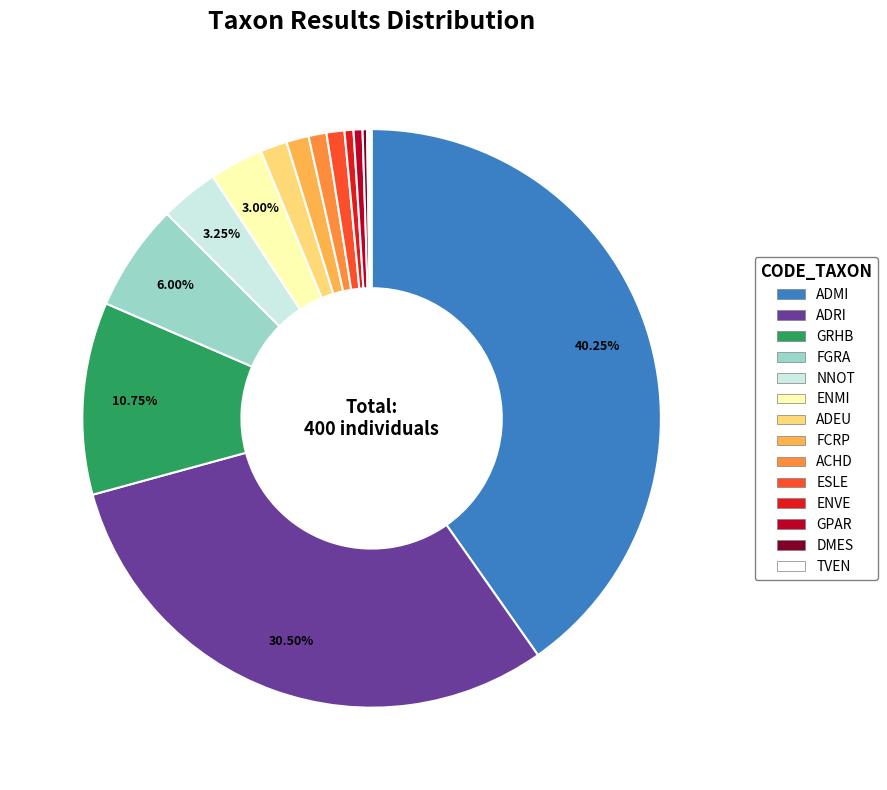

What percentage is the FGRA slice, to the nearest percent?

6%